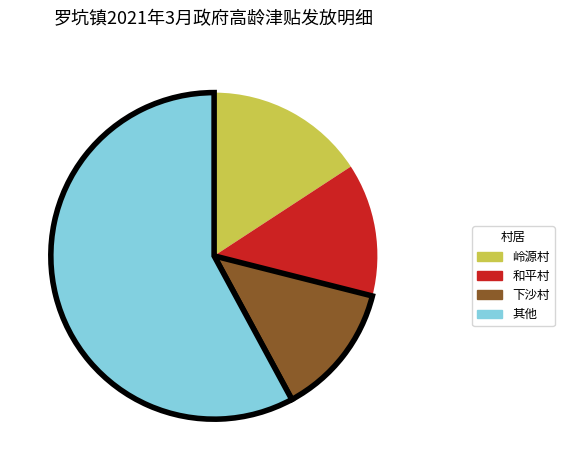

Do 岭源村 and 和平村 together represent more than half of the pie?

No